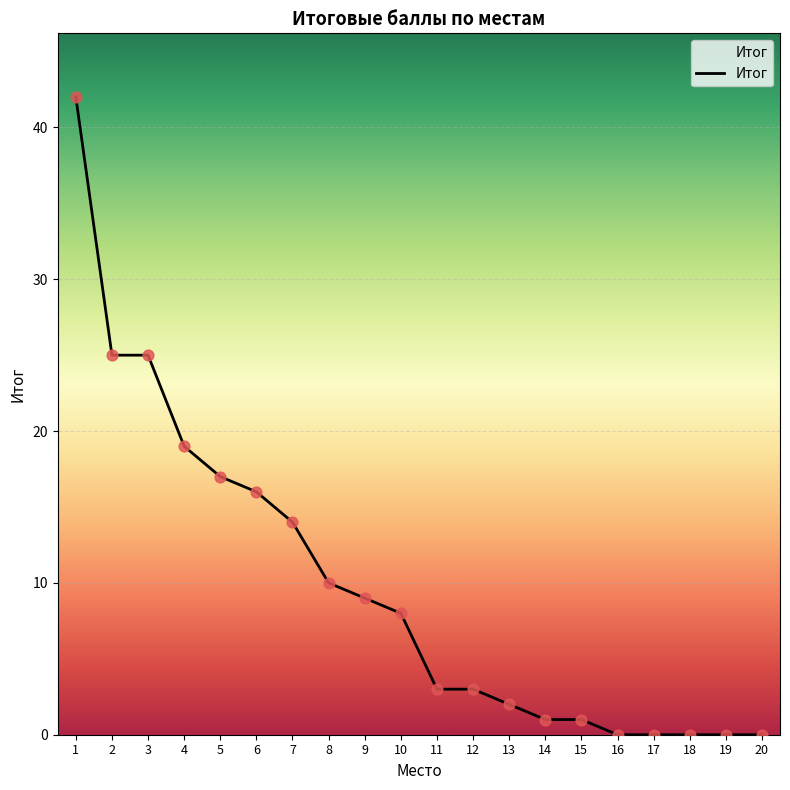

What is the change in value from 1 to 9?

-33